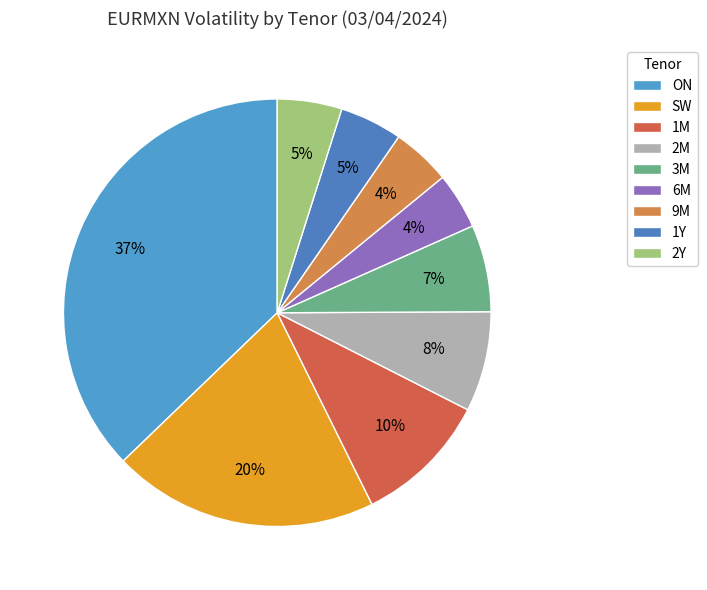

What percentage do 9M and 2M together represent?

12.0%